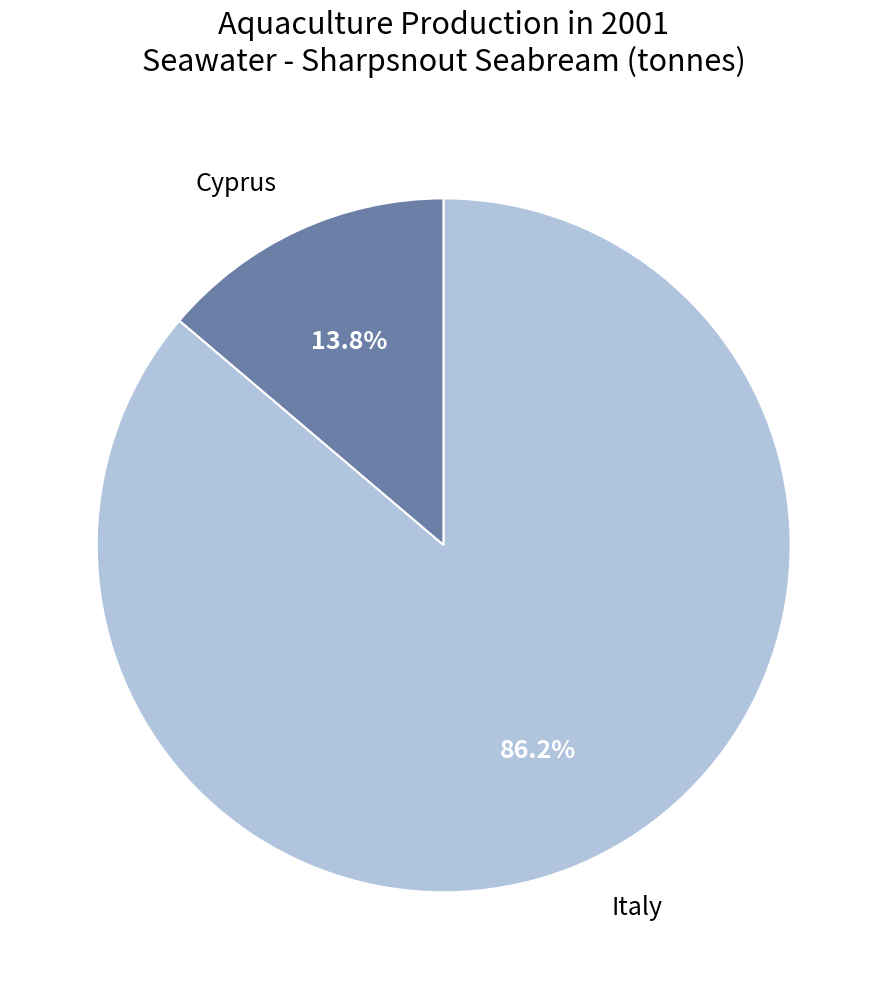

To the nearest percent, what percentage of the pie is Italy?

86%